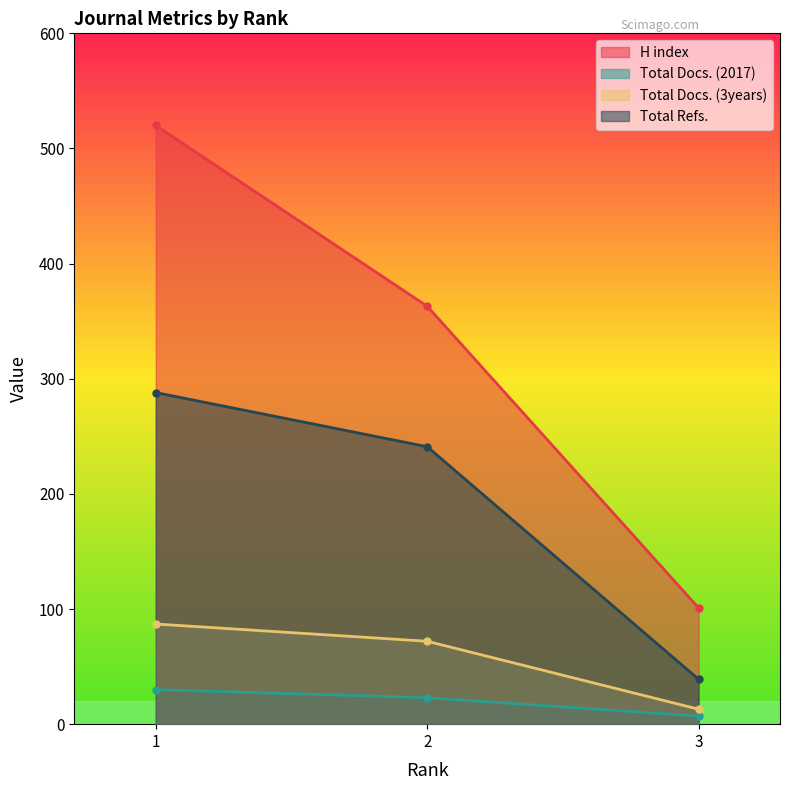

True or false: Total Docs. (2017) has a value of 3 at 3.

False